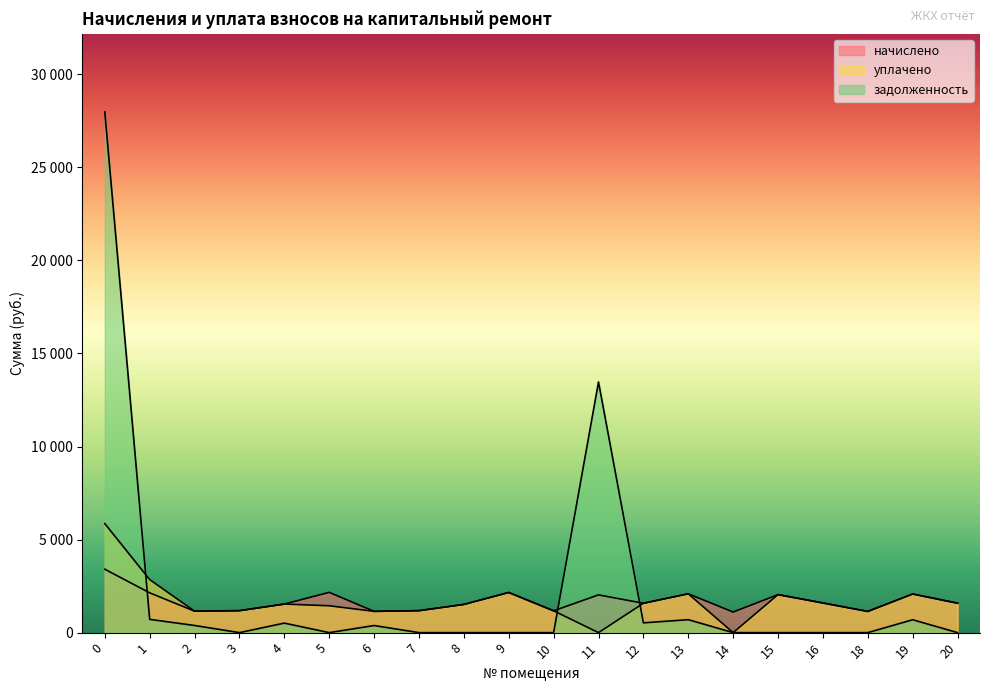

Rank the series by their maximum value, from highest to lowest.

задолженность, уплачено, начислено